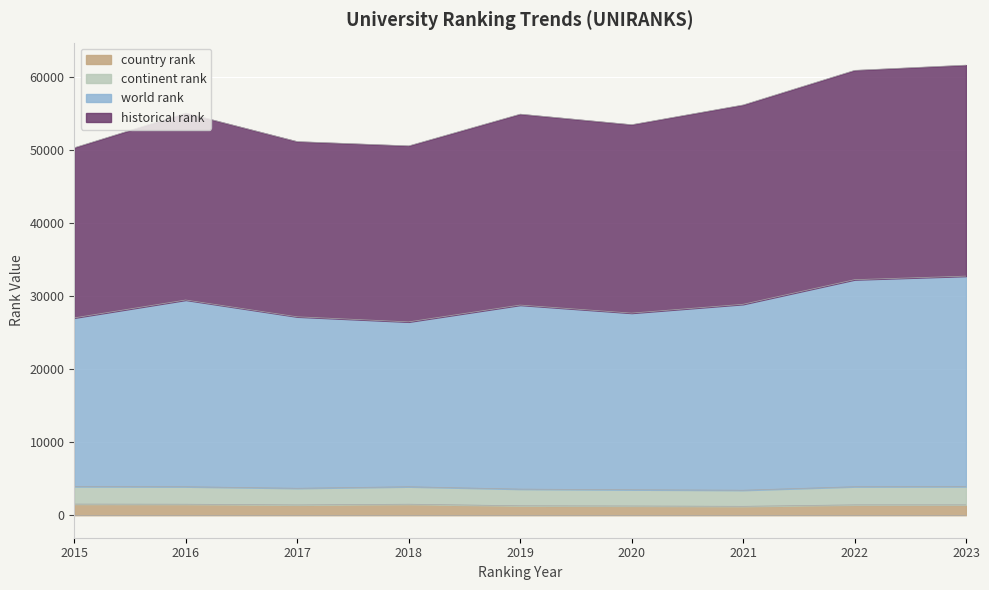

True or false: country rank has a value of 1219.0 at 2021.

True